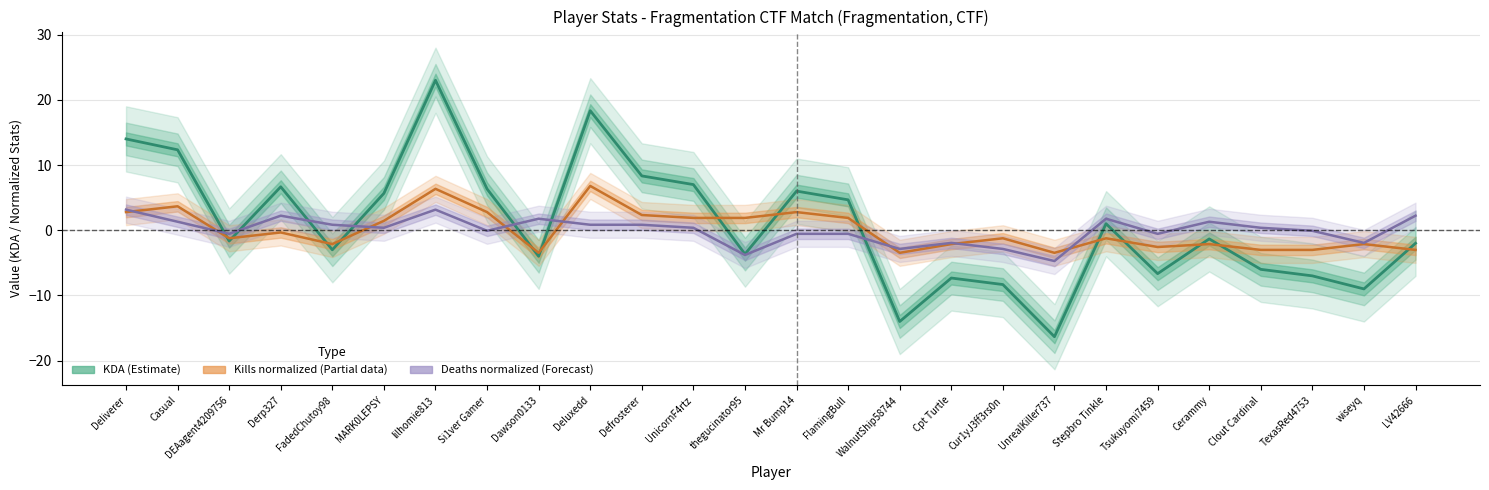

Is it true that Deaths (normalized) equals -8.0 at UnrealKiller737?

False